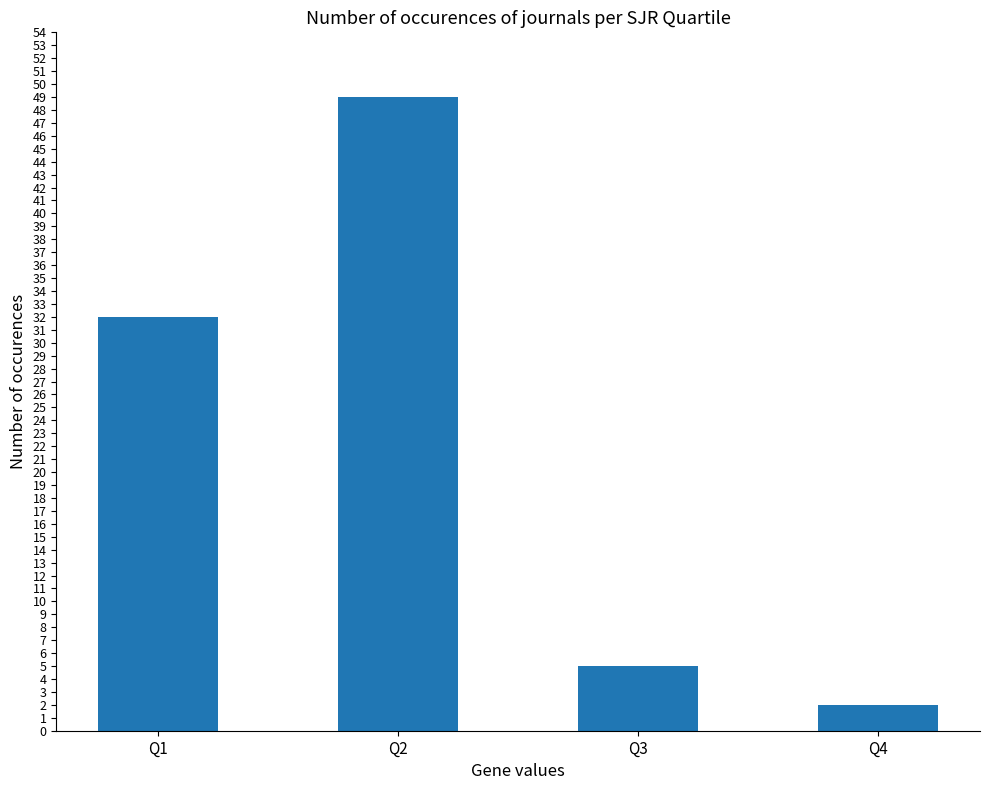

How many bars are there in total?

4